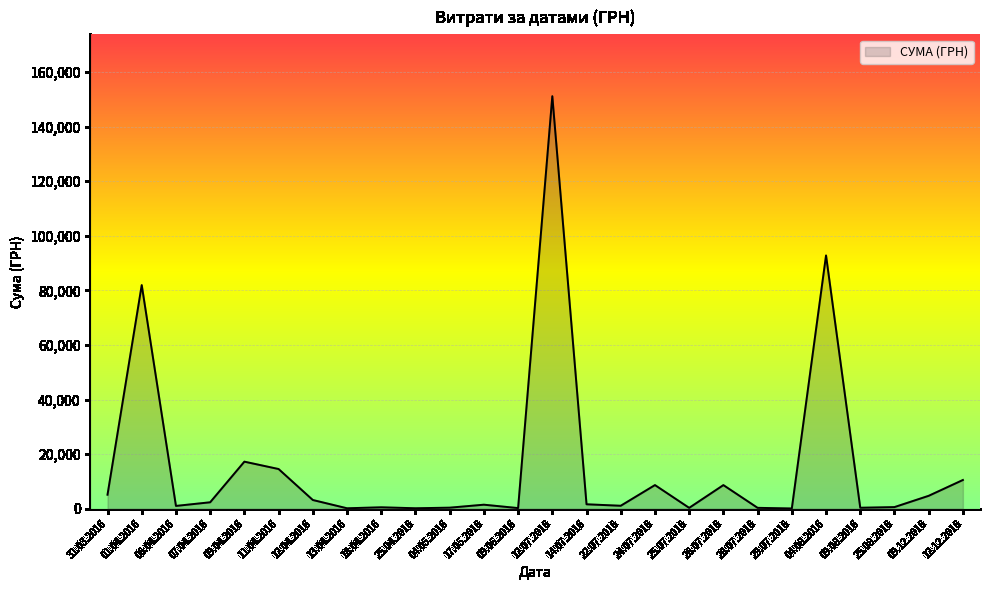

At which label is the value closest to 75606?

01.04.2016